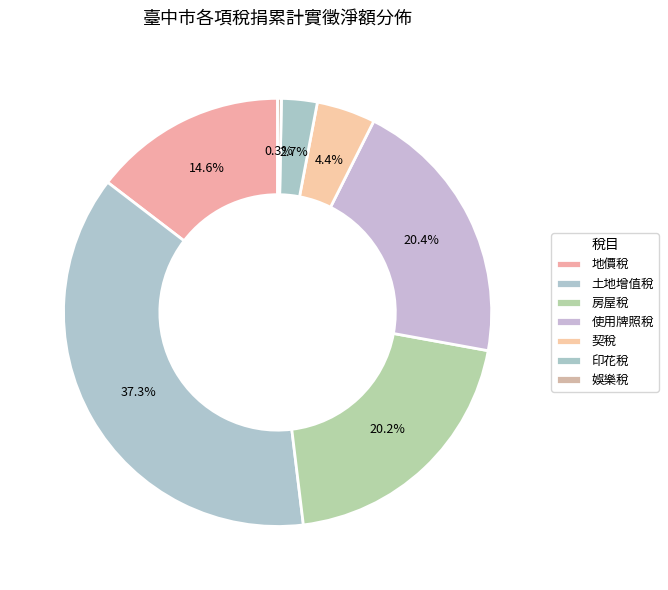

Count the number of slices in the pie.

7